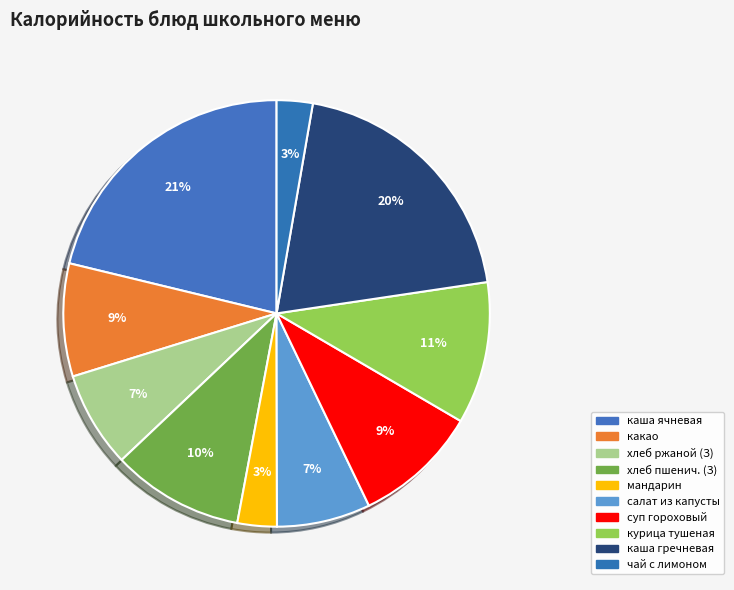

How many segments does this pie chart have?

10